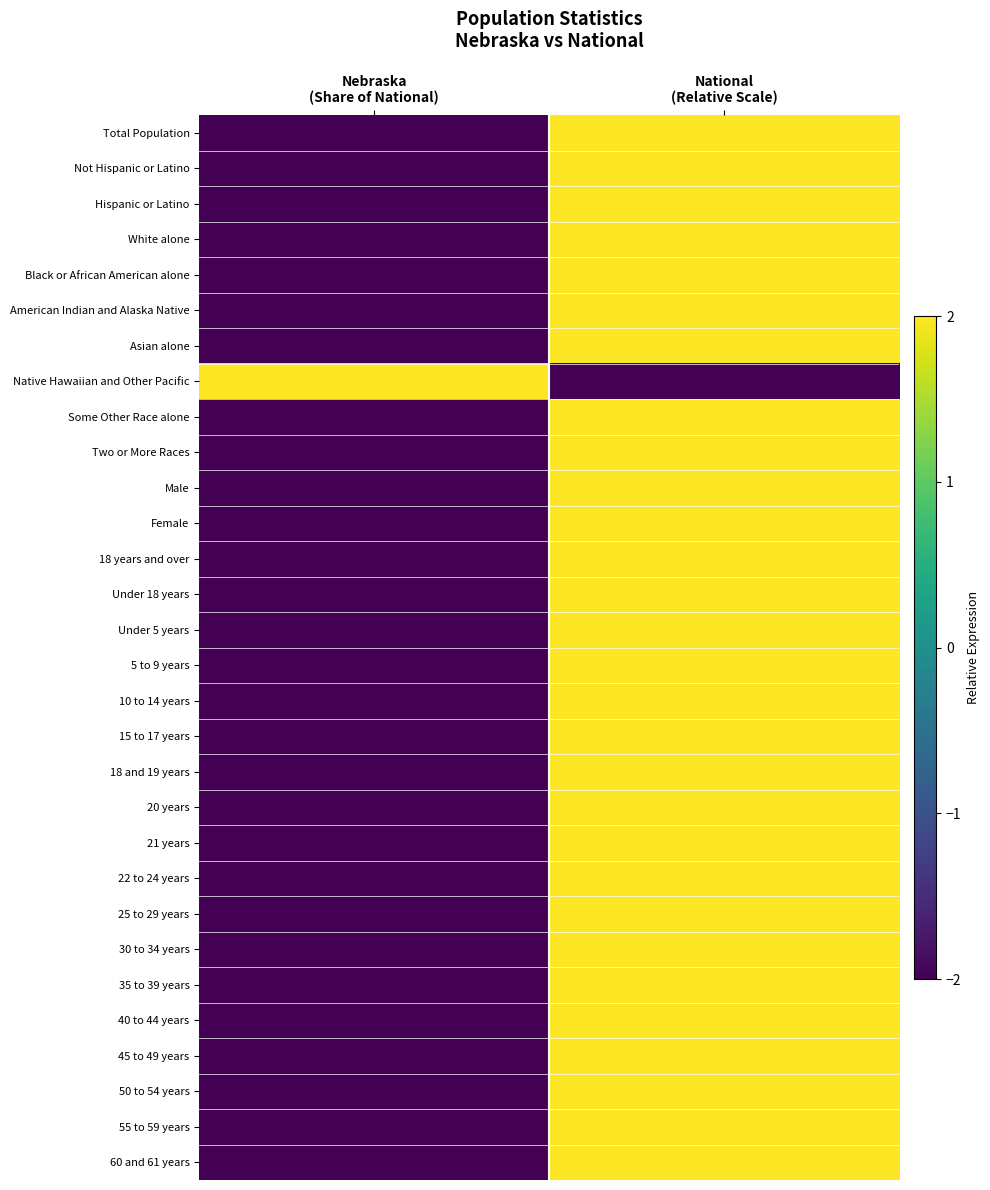

Reading left to right, list all the values displayed in this chart.

Total Population: Nebraska
(Share of National)=-2	National
(Relative Scale)=2
Not Hispanic or Latino: Nebraska
(Share of National)=-2	National
(Relative Scale)=2
Hispanic or Latino: Nebraska
(Share of National)=-2	National
(Relative Scale)=2
White alone: Nebraska
(Share of National)=-2	National
(Relative Scale)=2
Black or African American alone: Nebraska
(Share of National)=-2	National
(Relative Scale)=2
American Indian and Alaska Native: Nebraska
(Share of National)=-2	National
(Relative Scale)=2
Asian alone: Nebraska
(Share of National)=-2	National
(Relative Scale)=2
Native Hawaiian and Other Pacific: Nebraska
(Share of National)=2	National
(Relative Scale)=-2
Some Other Race alone: Nebraska
(Share of National)=-2	National
(Relative Scale)=2
Two or More Races: Nebraska
(Share of National)=-2	National
(Relative Scale)=2
Male: Nebraska
(Share of National)=-2	National
(Relative Scale)=2
Female: Nebraska
(Share of National)=-2	National
(Relative Scale)=2
18 years and over: Nebraska
(Share of National)=-2	National
(Relative Scale)=2
Under 18 years: Nebraska
(Share of National)=-2	National
(Relative Scale)=2
Under 5 years: Nebraska
(Share of National)=-2	National
(Relative Scale)=2
5 to 9 years: Nebraska
(Share of National)=-2	National
(Relative Scale)=2
10 to 14 years: Nebraska
(Share of National)=-2	National
(Relative Scale)=2
15 to 17 years: Nebraska
(Share of National)=-2	National
(Relative Scale)=2
18 and 19 years: Nebraska
(Share of National)=-2	National
(Relative Scale)=2
20 years: Nebraska
(Share of National)=-2	National
(Relative Scale)=2
21 years: Nebraska
(Share of National)=-2	National
(Relative Scale)=2
22 to 24 years: Nebraska
(Share of National)=-2	National
(Relative Scale)=2
25 to 29 years: Nebraska
(Share of National)=-2	National
(Relative Scale)=2
30 to 34 years: Nebraska
(Share of National)=-2	National
(Relative Scale)=2
35 to 39 years: Nebraska
(Share of National)=-2	National
(Relative Scale)=2
40 to 44 years: Nebraska
(Share of National)=-2	National
(Relative Scale)=2
45 to 49 years: Nebraska
(Share of National)=-2	National
(Relative Scale)=2
50 to 54 years: Nebraska
(Share of National)=-2	National
(Relative Scale)=2
55 to 59 years: Nebraska
(Share of National)=-2	National
(Relative Scale)=2
60 and 61 years: Nebraska
(Share of National)=-2	National
(Relative Scale)=2